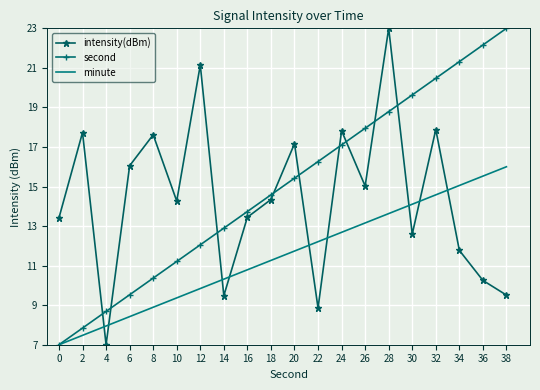

What is the lowest value of the minute series?

7.0